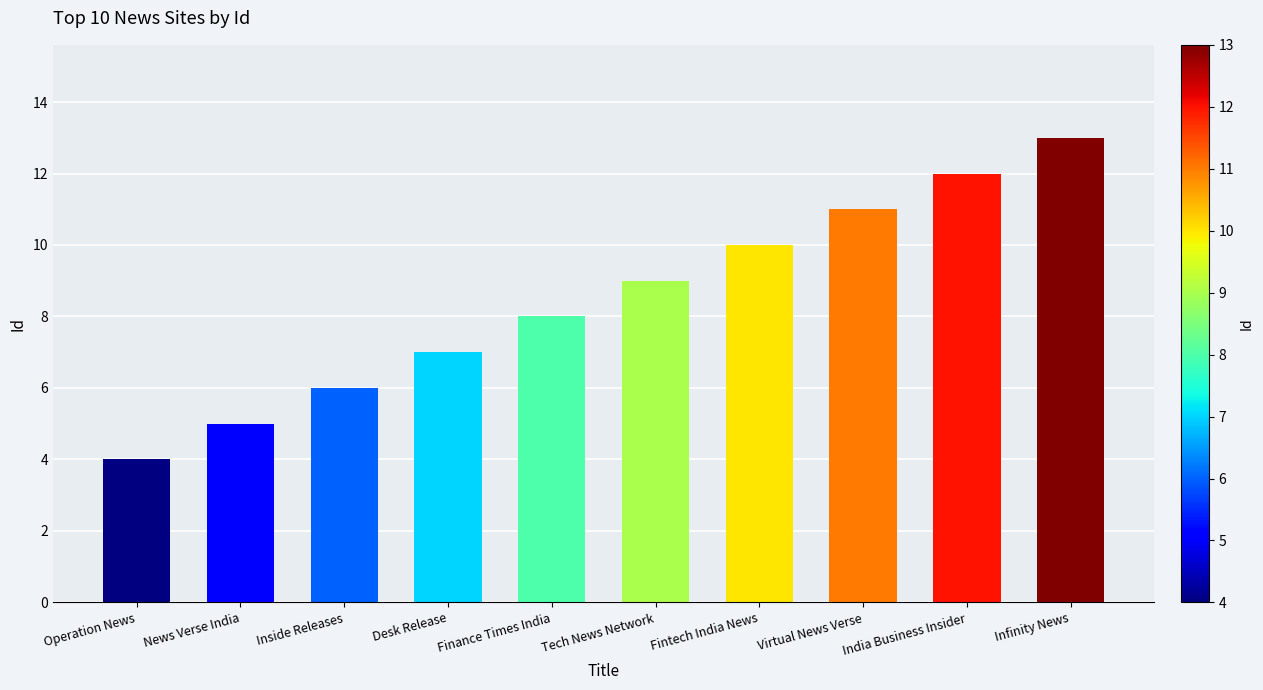

What position from the right is Inside Releases?

8